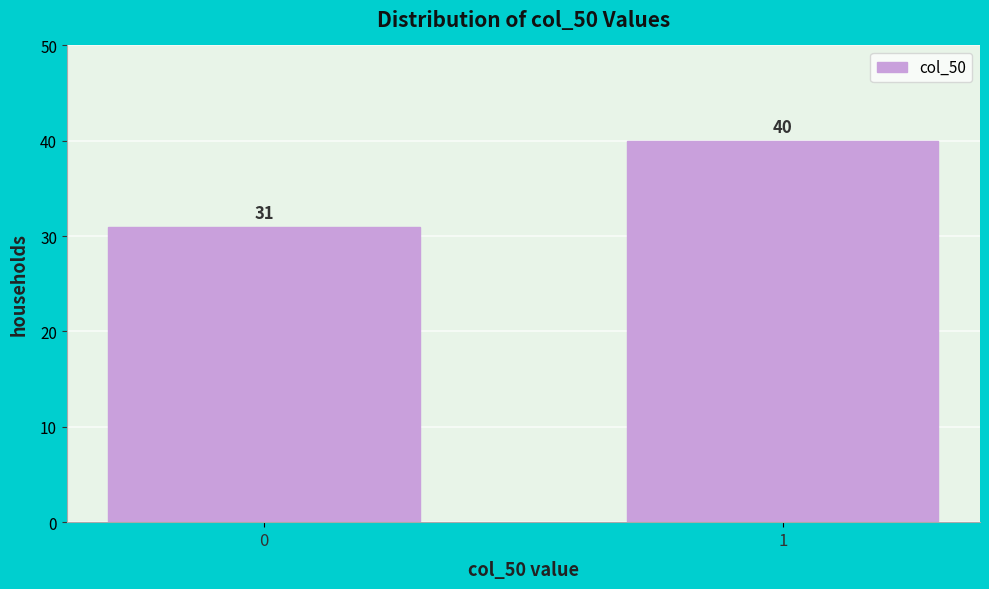

Reading right to left, extract all data points from this chart.

40	31